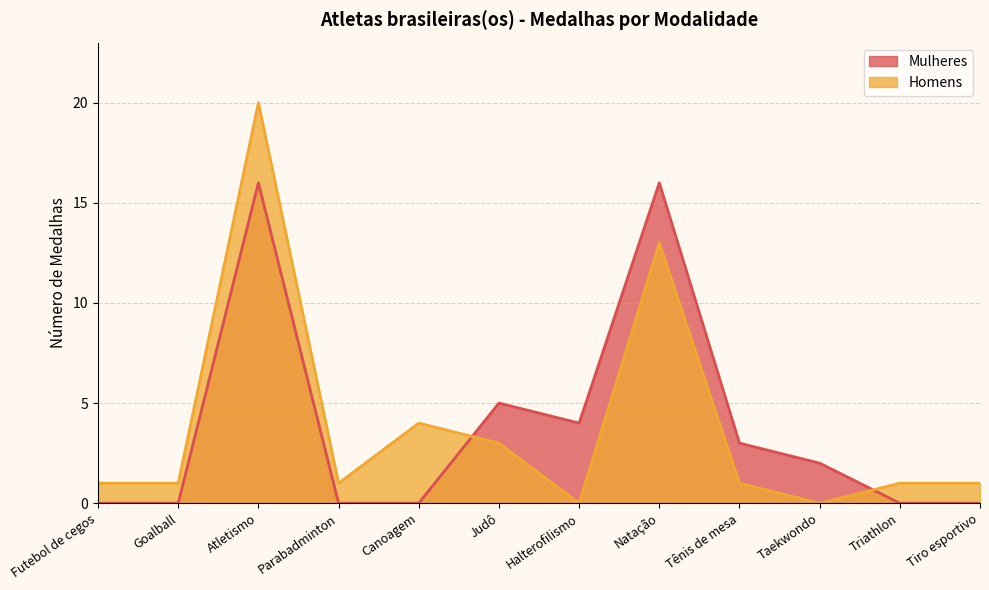

Which series ends up on top after the final intersection of Mulheres and Homens?

Homens